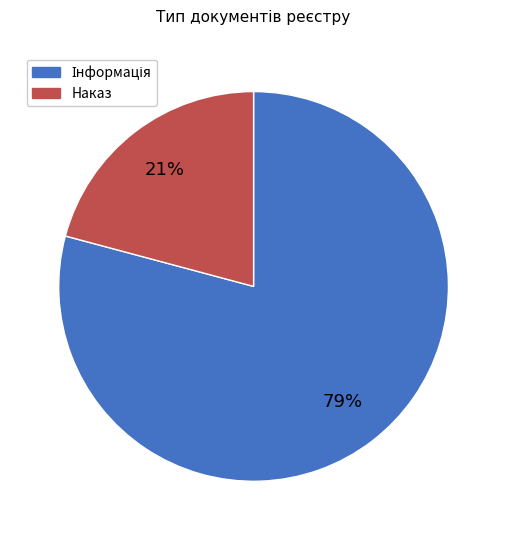

To the nearest percent, what is the average slice percentage?

50%